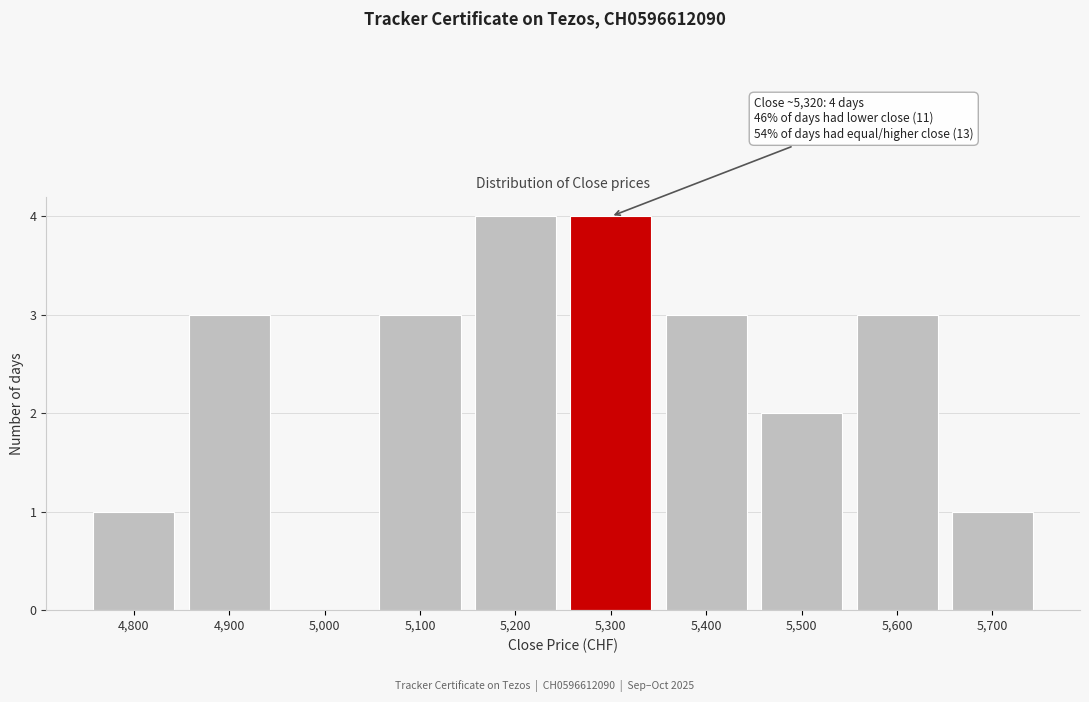

Reading left to right, list all the values displayed in this chart.

4,800=1	4,900=3	5,000=0	5,100=3	5,200=4	5,300=4	5,400=3	5,500=2	5,600=3	5,700=1